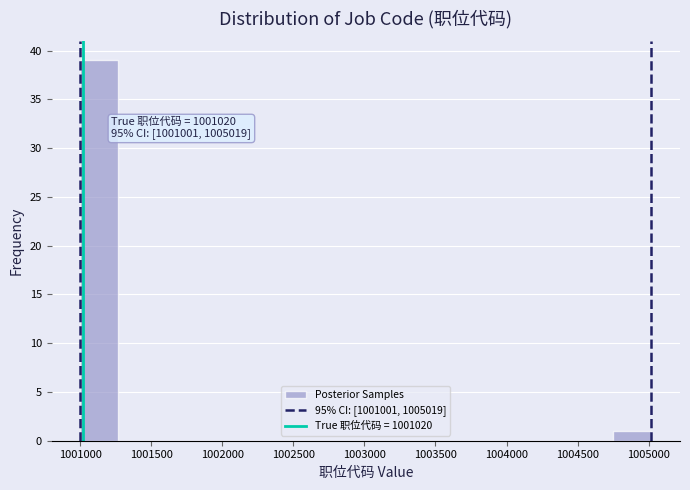

Which range on the x-axis has the tallest bar?

1001000 to 1001250